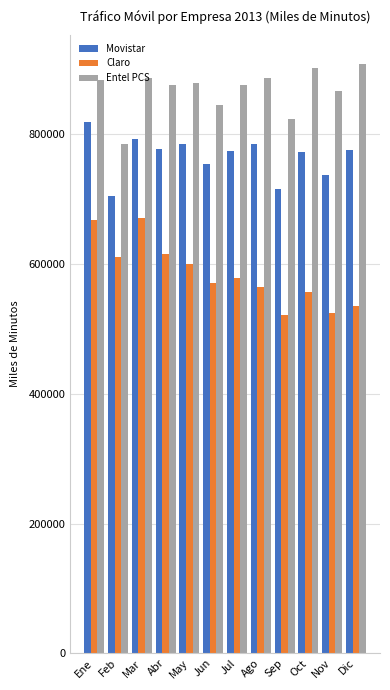

True or false: Claro has a value of 249892.9 at Feb.

False